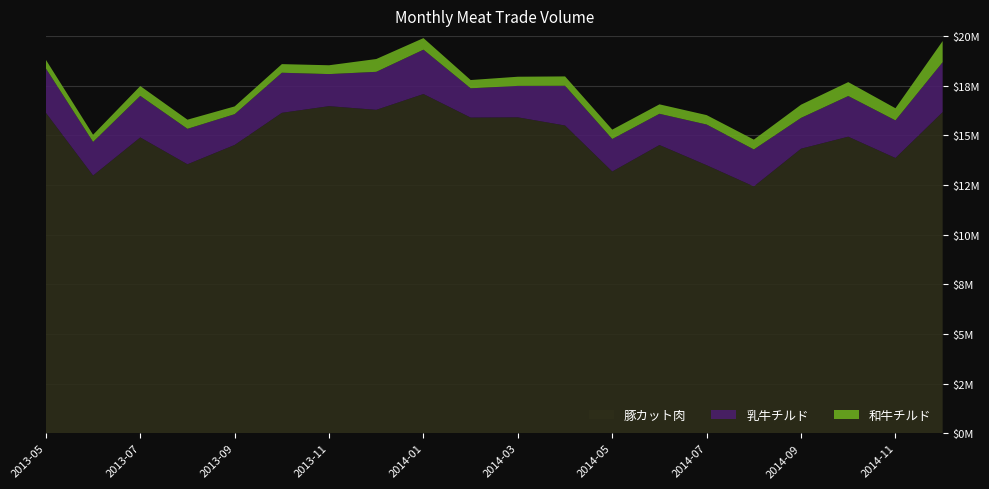

Reading left to right, extract all data points from this chart.

和牛チルド: 2013-05=435072.3	2013-06=361974.8	2013-07=494550.9	2013-08=459770.6	2013-09=391028.7	2013-10=433909.6	2013-11=444515.0	2013-12=644344.3	2014-01=582067.2	2014-02=416471.1	2014-03=461582.3	2014-04=471806.6	2014-05=471877.9	2014-06=475490.5	2014-07=474022.7	2014-08=494851.4	2014-09=665107.0	2014-10=700431.0	2014-11=611746.0	2014-12=1062868.0
乳牛チルド: 2013-05=2231758.8	2013-06=1691030.3	2013-07=2091647.7	2013-08=1785238.9	2013-09=1548502.1	2013-10=2016999.8	2013-11=1613645.6	2013-12=1913748.6	2014-01=2232558.3	2014-02=1472744.7	2014-03=1582577.2	2014-04=1999425.4	2014-05=1637233.2	2014-06=1571938.9	2014-07=2047835.9	2014-08=1862522.8	2014-09=1549597.0	2014-10=2046892.0	2014-11=1893360.0	2014-12=2512764.0
豚カット肉: 2013-05=16129121.1	2013-06=12971531.0	2013-07=14889791.8	2013-08=13537413.3	2013-09=14511231.7	2013-10=16128170.2	2013-11=16463271.2	2013-12=16277113.5	2014-01=17073521.9	2014-02=15888555.0	2014-03=15900470.0	2014-04=15488931.4	2014-05=13172767.0	2014-06=14506802.2	2014-07=13490409.4	2014-08=12421525.5	2014-09=14322407.0	2014-10=14926059.0	2014-11=13853405.0	2014-12=16163518.0